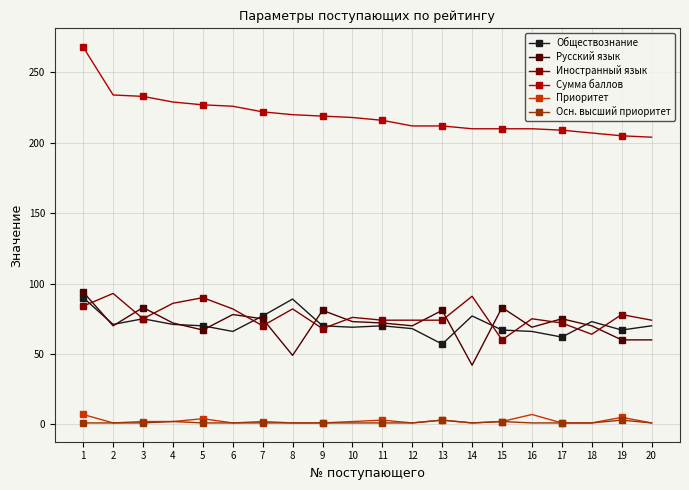

How many series are shown in this chart?

6